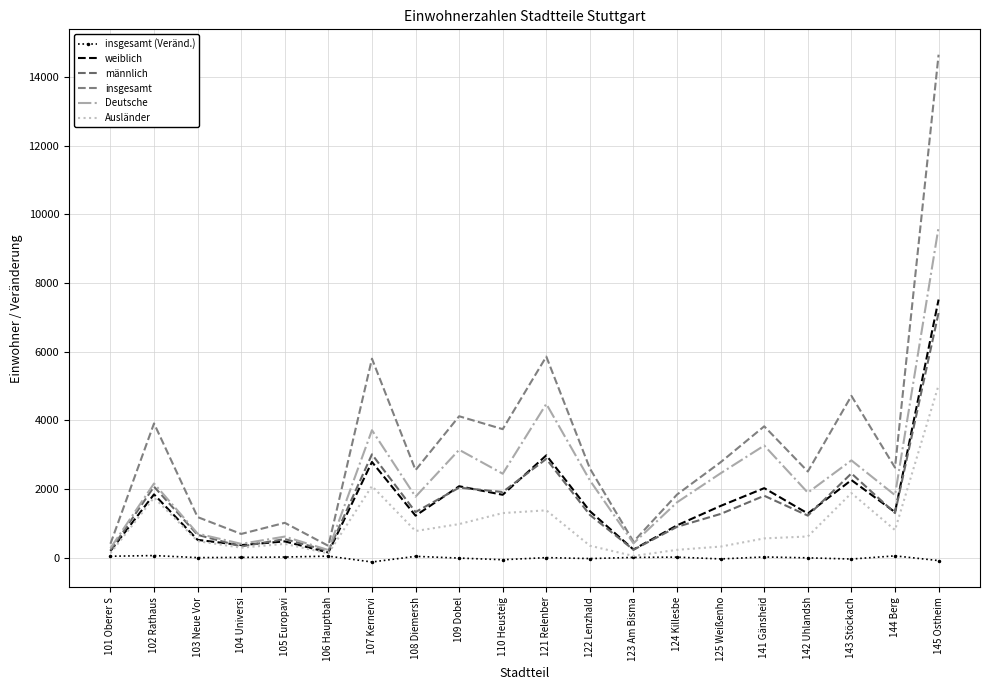

What is the approximate value of männlich at 145 Ostheim?

7134